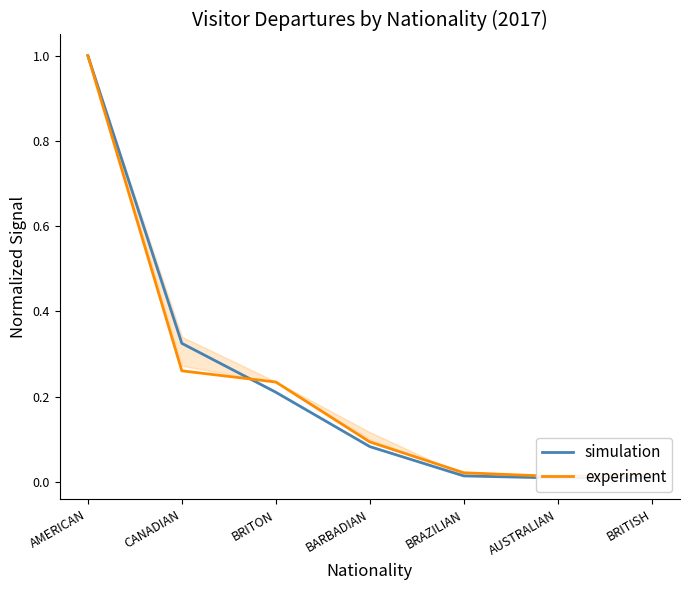

What is the label of the 3rd point from the left?

BRITON